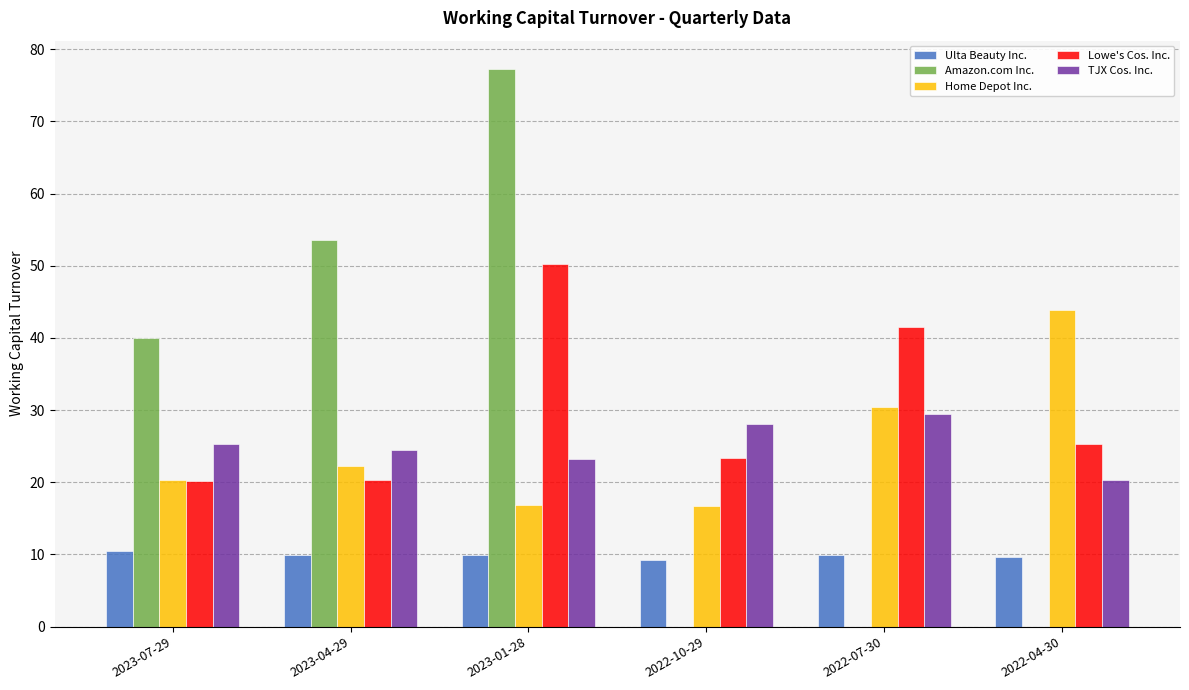

At which label does Amazon.com Inc. first exceed 39?

2023-07-29